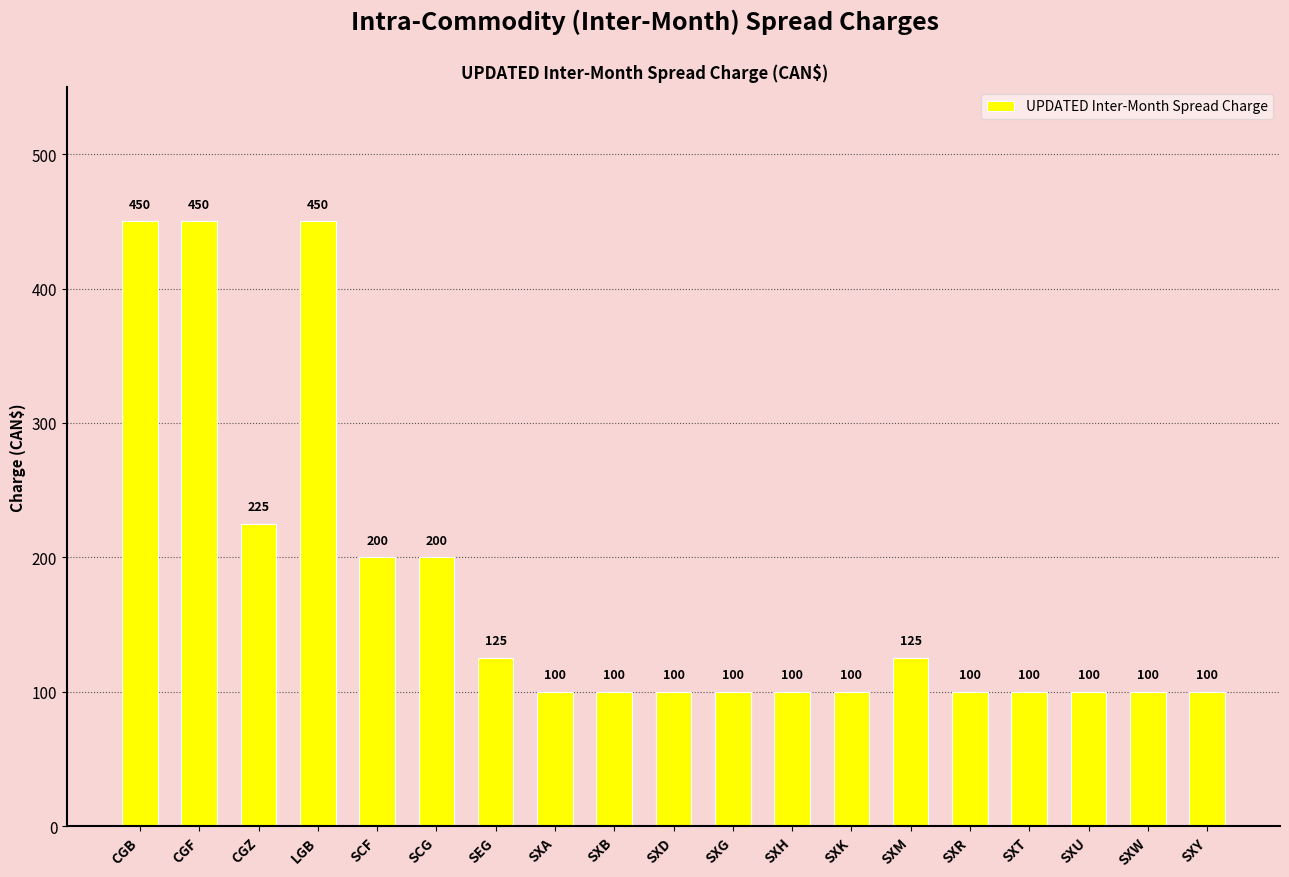

How many categories are shown in the chart?

19